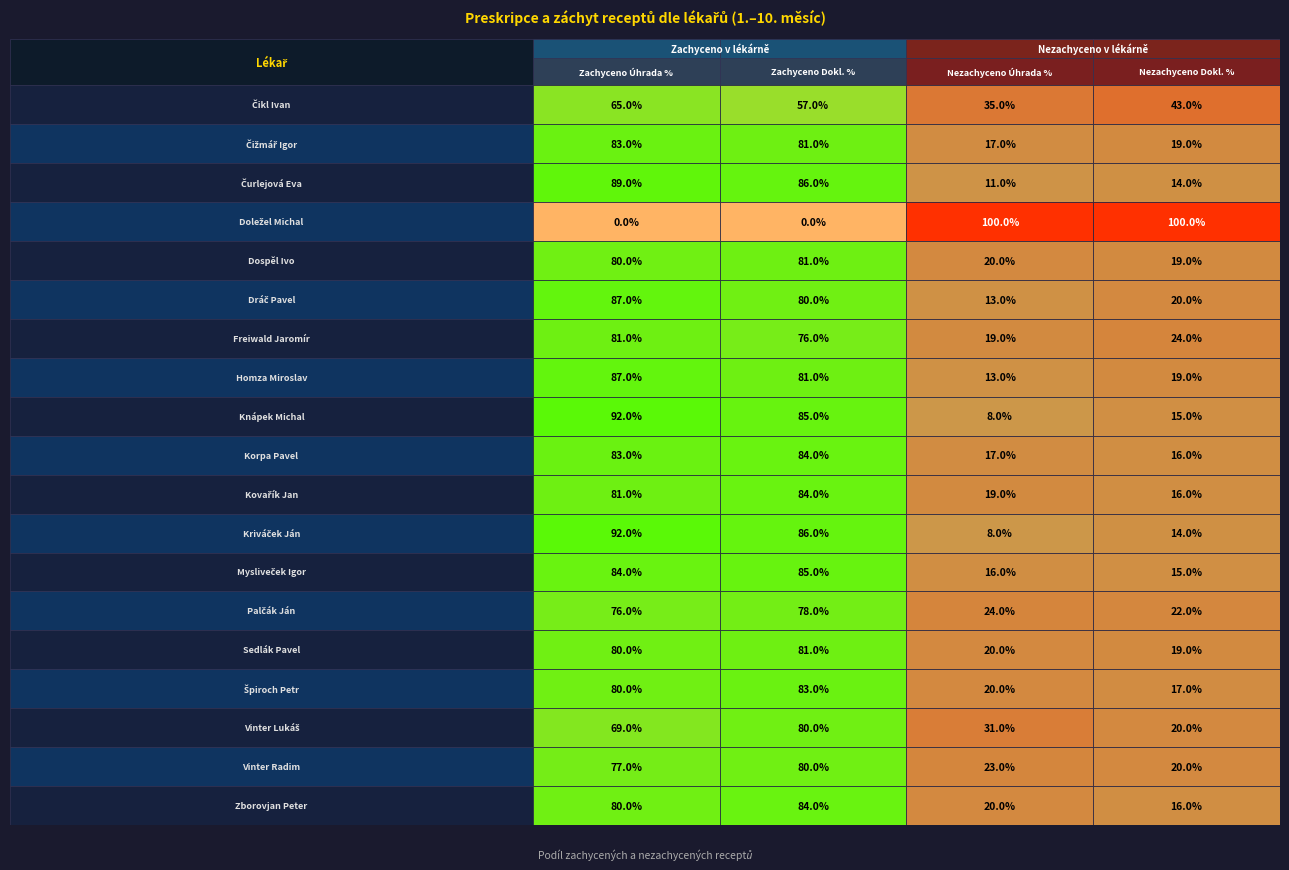

Reading left to right, transcribe all the data shown in this chart.

Čikl Ivan: 0.7	0.6	0.3	0.4
Čižmář Igor: 0.8	0.8	0.2	0.2
Čurlejová Eva: 0.9	0.9	0.1	0.1
Doležel Michal: 0.0	0.0	1.0	1.0
Dospěl Ivo: 0.8	0.8	0.2	0.2
Dráč Pavel: 0.9	0.8	0.1	0.2
Freiwald Jaromír: 0.8	0.8	0.2	0.2
Homza Miroslav: 0.9	0.8	0.1	0.2
Knápek Michal: 0.9	0.8	0.1	0.1
Korpa Pavel: 0.8	0.8	0.2	0.2
Kovařík Jan: 0.8	0.8	0.2	0.2
Kriváček Ján: 0.9	0.9	0.1	0.1
Mysliveček Igor: 0.8	0.8	0.2	0.1
Palčák Ján: 0.8	0.8	0.2	0.2
Sedlák Pavel: 0.8	0.8	0.2	0.2
Špiroch Petr: 0.8	0.8	0.2	0.2
Vinter Lukáš: 0.7	0.8	0.3	0.2
Vinter Radim: 0.8	0.8	0.2	0.2
Zborovjan Peter: 0.8	0.8	0.2	0.2